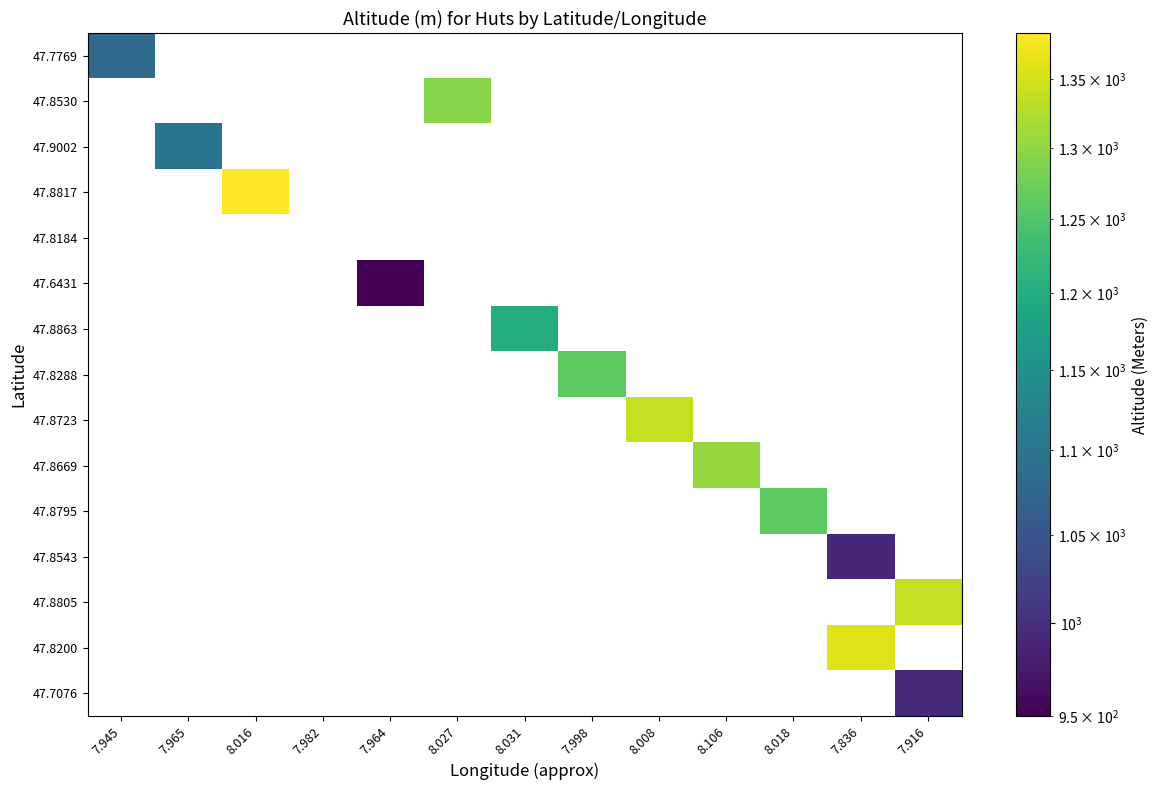

What is the smallest value displayed?

950.0